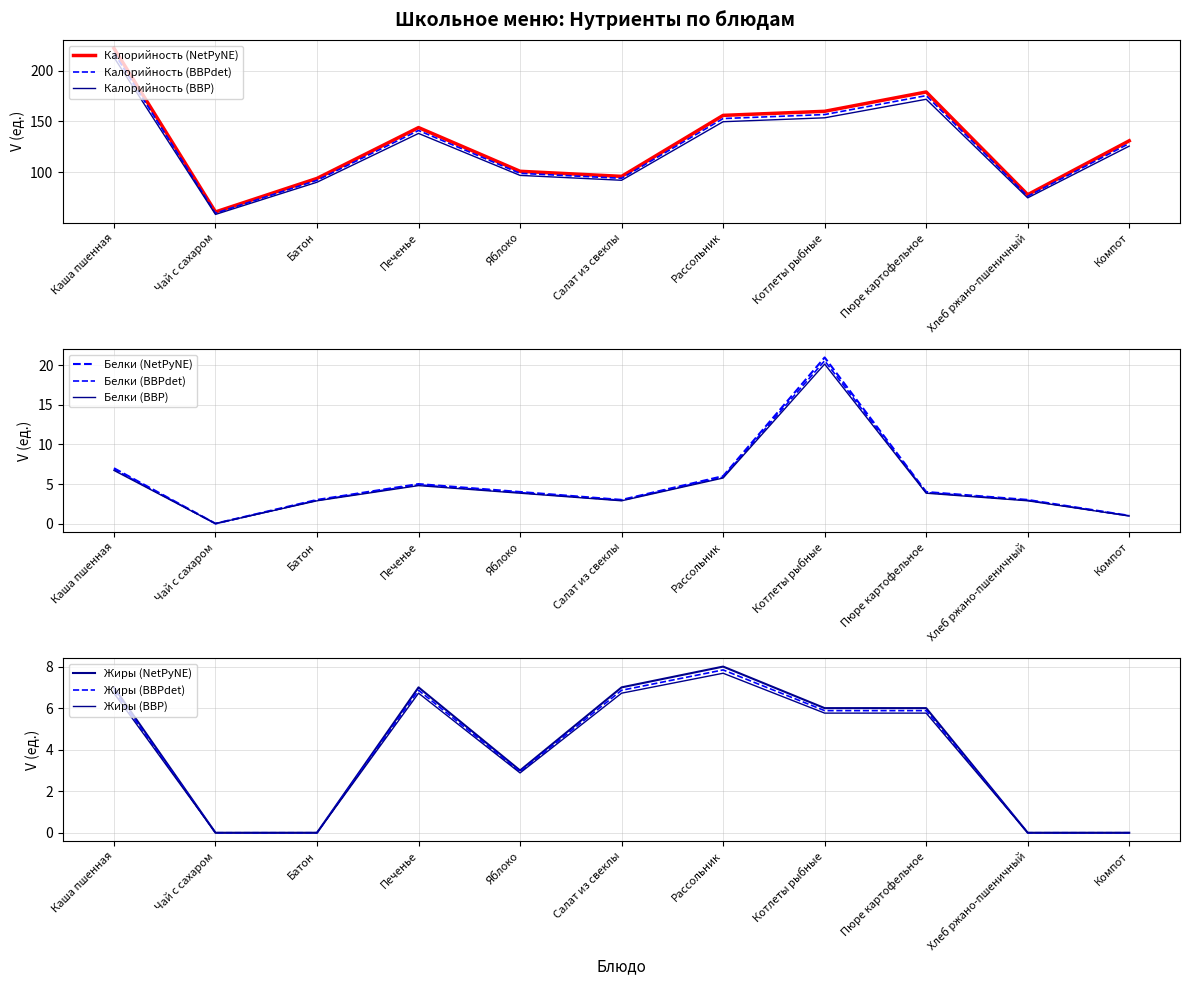

Reading left to right, transcribe all the data shown in this chart.

Калорийность: 222	61	94	144	101	96	156	160	179	78	131
Белки: 7	0	3	5	4	3	6	21	4	3	1
Жиры: 7	0	0	7	3	7	8	6	6	0	0